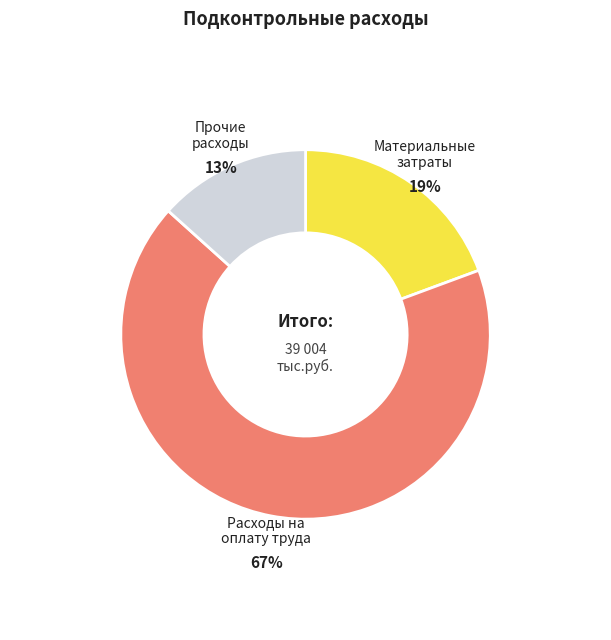

Does any single category account for the majority?

Yes